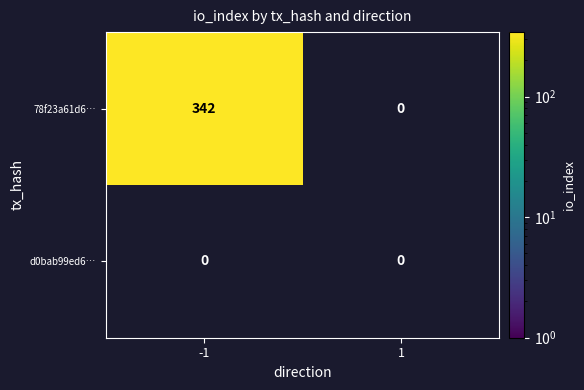

At how many categories does at least one series exceed 1?

1